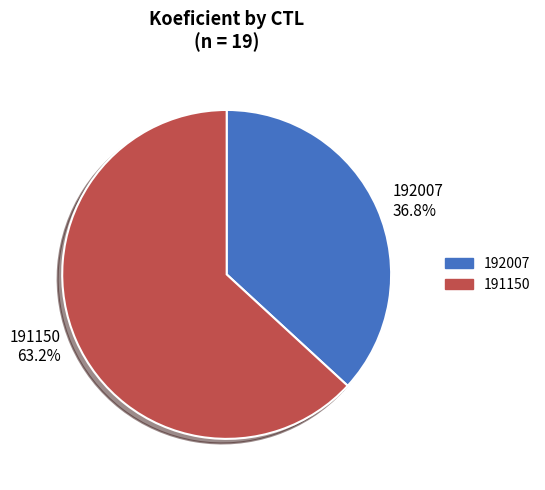

To the nearest percent, what portion does 191150 represent?

63%